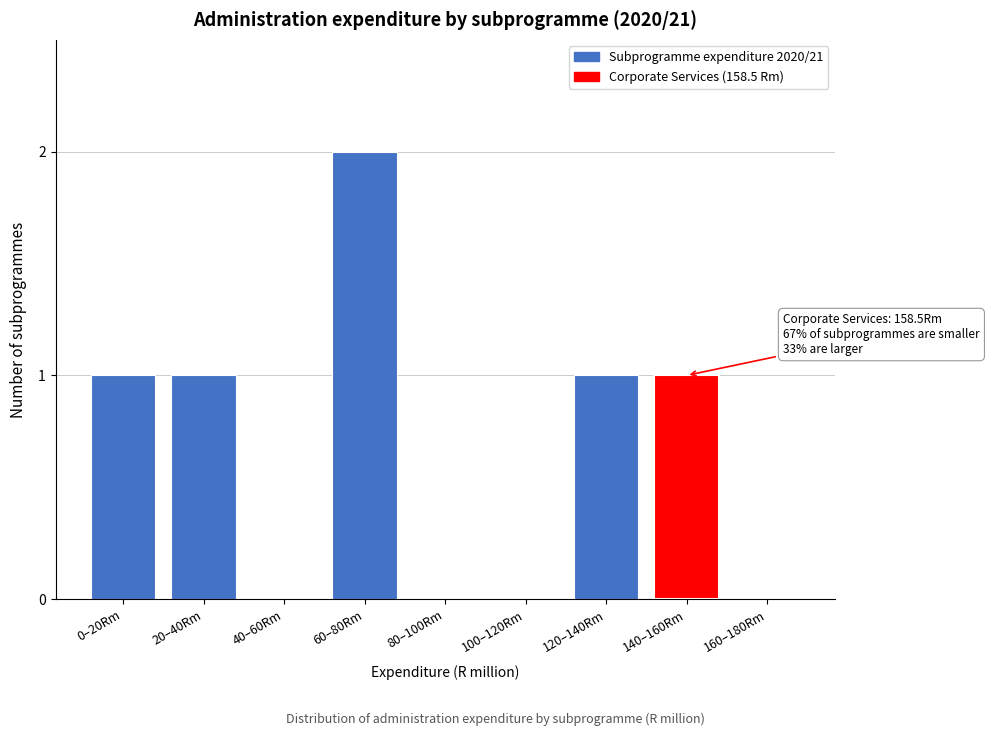

Reading left to right, extract all data points from this chart.

0–20Rm=1	20–40Rm=1	40–60Rm=0	60–80Rm=2	80–100Rm=0	100–120Rm=0	120–140Rm=1	140–160Rm=1	160–180Rm=0